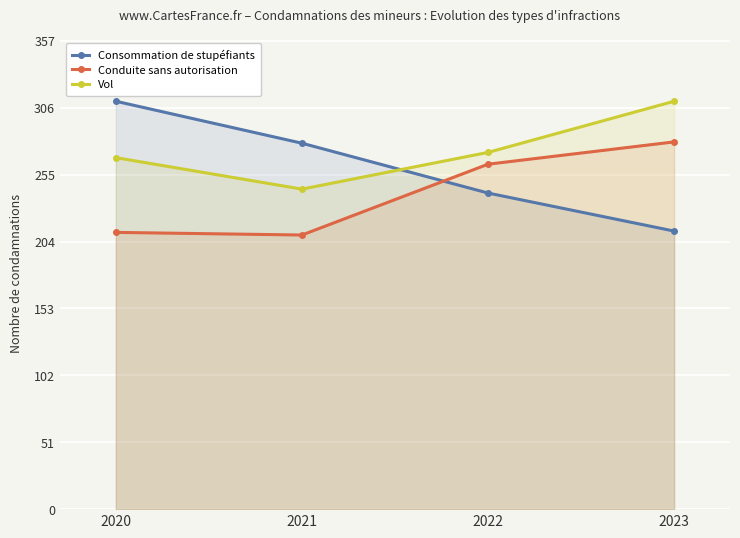

What is the difference between the Conduite sans autorisation values at 2023 and 2022?

17